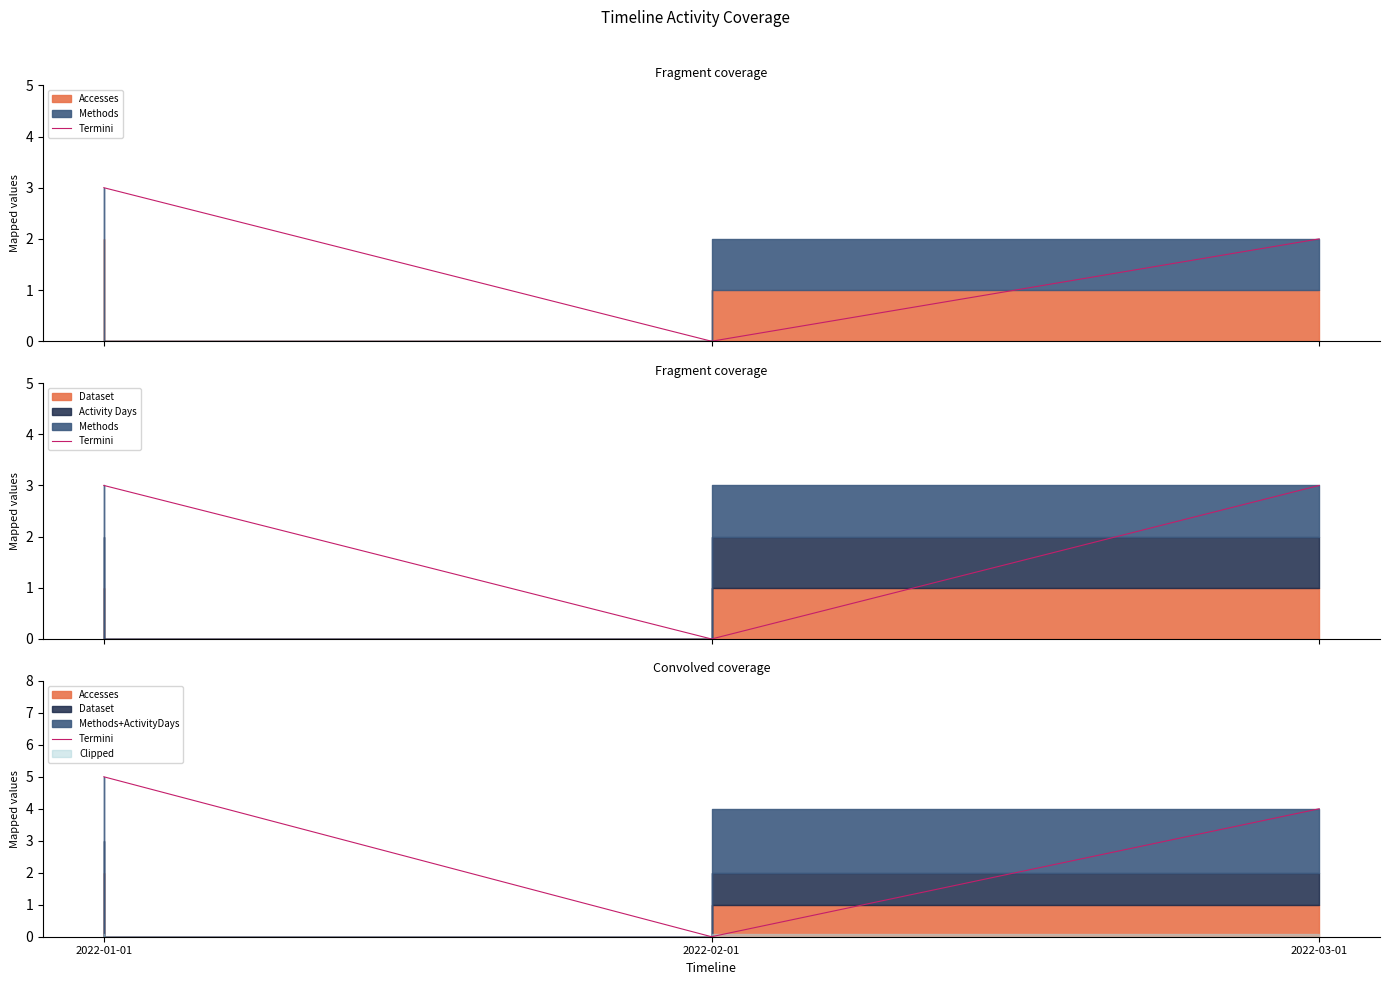

What is the label of the 3rd point from the right?

2022-01-01